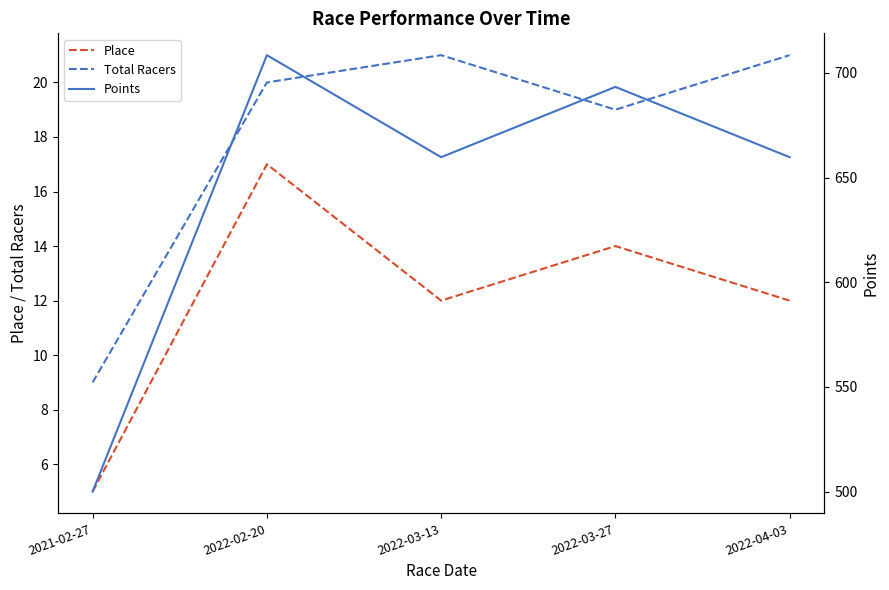

How many values in the Points series exceed 659?

4